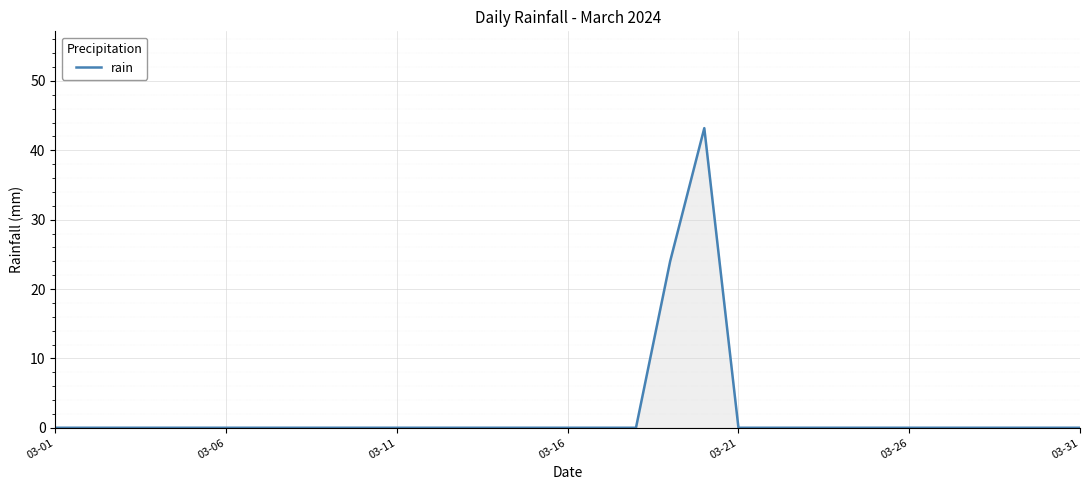

What is the maximum value shown in the chart?

43.2